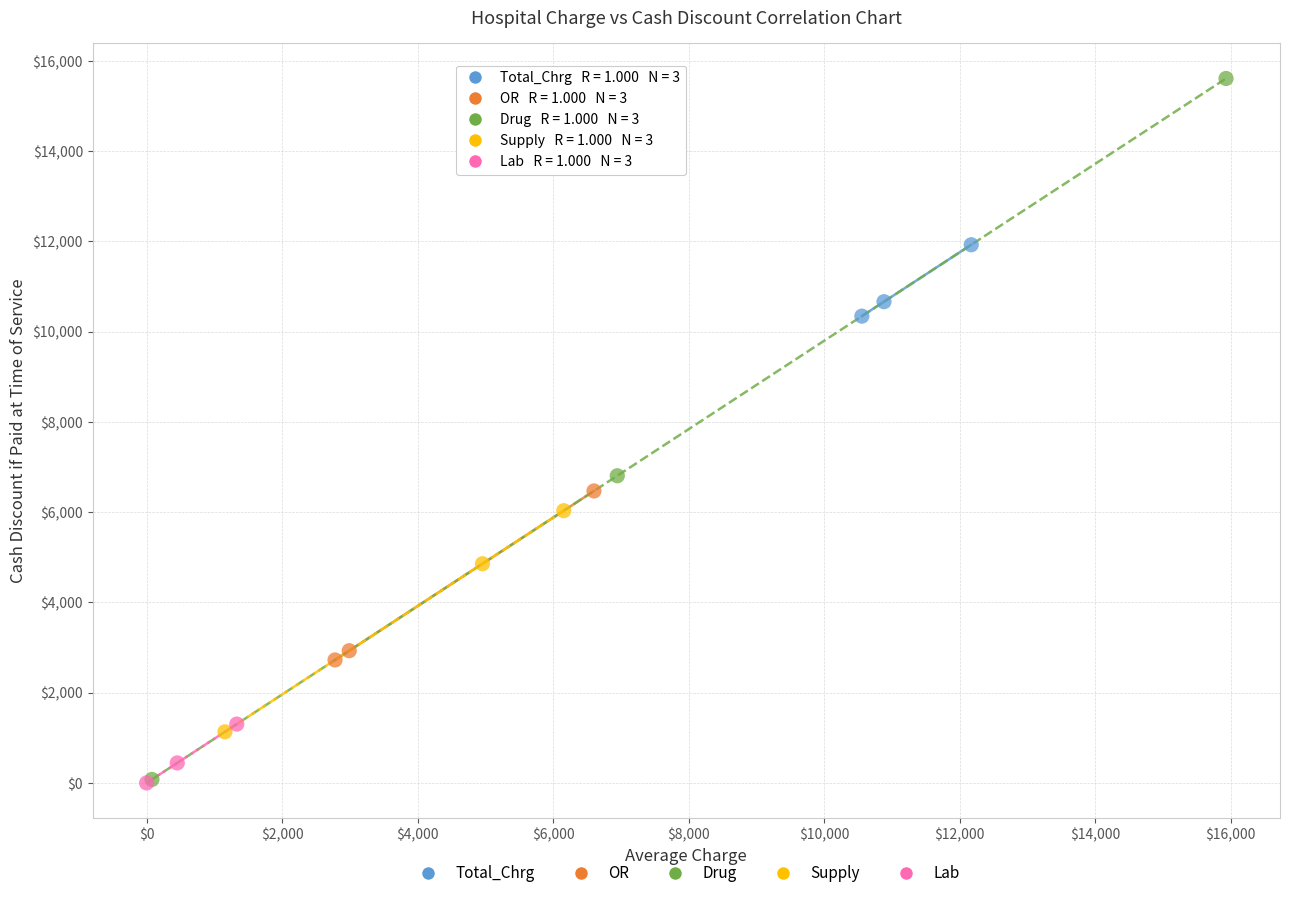

What are all the series names shown in the legend?

Total_Chrg, OR, Drug, Supply, Lab